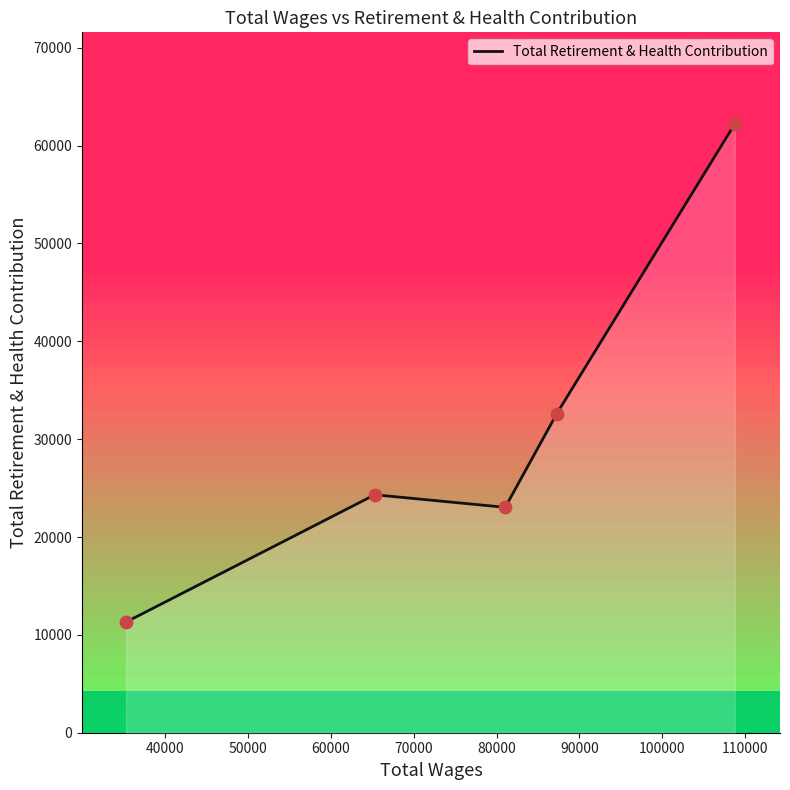

What is the smallest value displayed?

11305